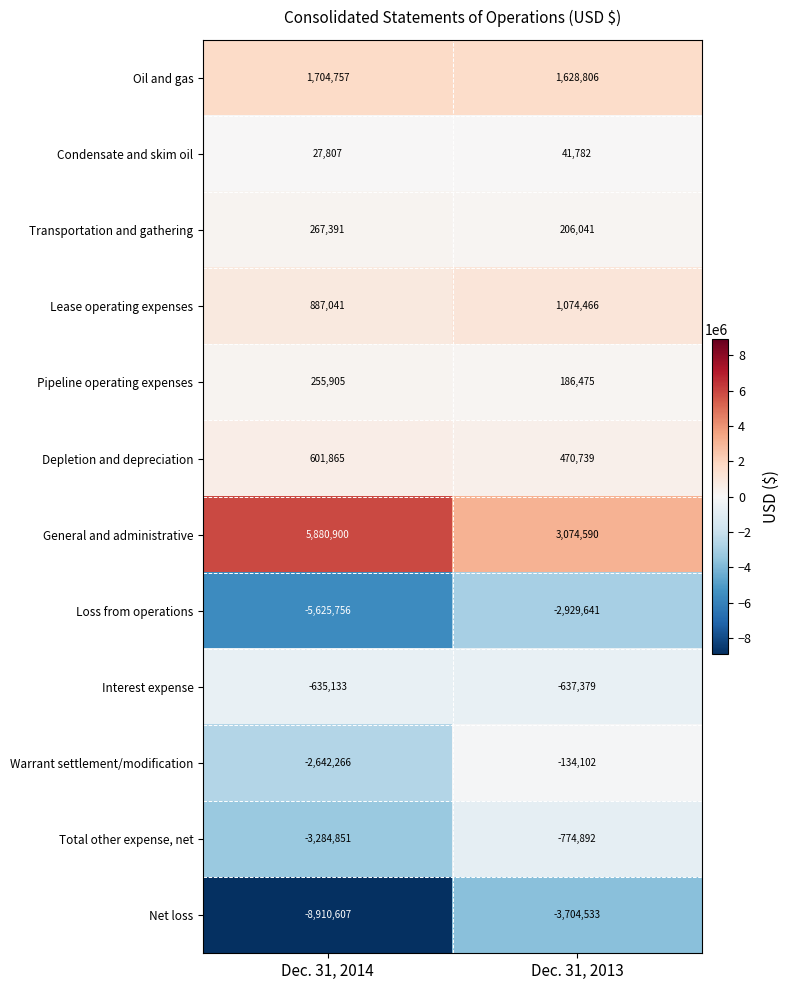

What is the average value of the Transportation and gathering series?

236716